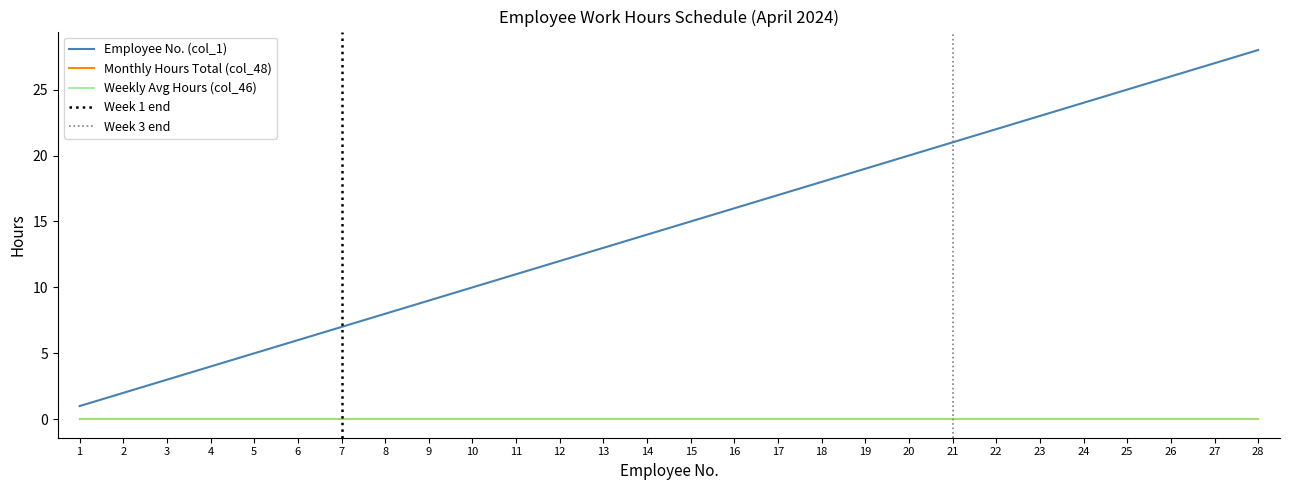

Reading left to right, list all the values displayed in this chart.

Weekly Hours Total: 1=0	2=0	3=0	4=0	5=0	6=0	7=0	8=0	9=0	10=0	11=0	12=0	13=0	14=0	15=0	16=0	17=0	18=0	19=0	20=0	21=0	22=0	23=0	24=0	25=0	26=0	27=0	28=0
Weekly Average Hours: 1=0	2=0	3=0	4=0	5=0	6=0	7=0	8=0	9=0	10=0	11=0	12=0	13=0	14=0	15=0	16=0	17=0	18=0	19=0	20=0	21=0	22=0	23=0	24=0	25=0	26=0	27=0	28=0
Employee Count: 1=1	2=2	3=3	4=4	5=5	6=6	7=7	8=8	9=9	10=10	11=11	12=12	13=13	14=14	15=15	16=16	17=17	18=18	19=19	20=20	21=21	22=22	23=23	24=24	25=25	26=26	27=27	28=28